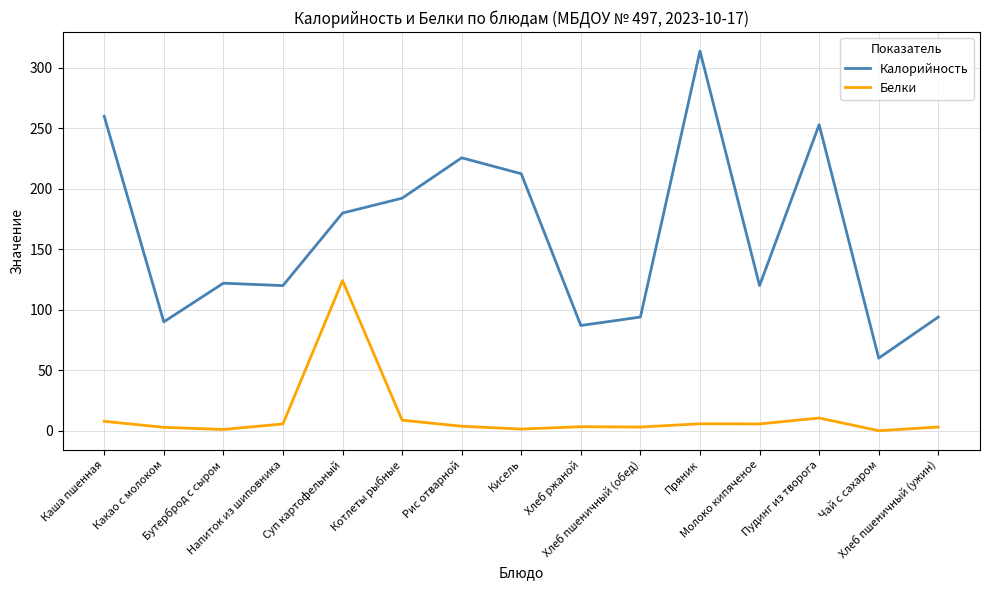

Rank the series by their maximum value, from lowest to highest.

Белки, Калорийность